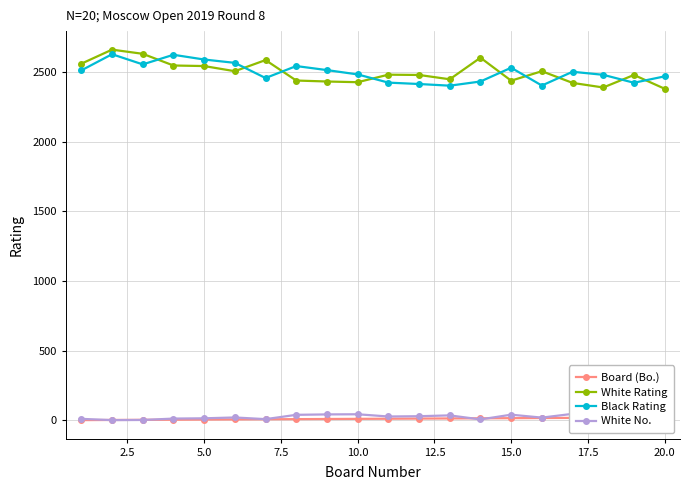

Which series ends up on top after the final intersection of White Rating and Black Rating?

Black Rating